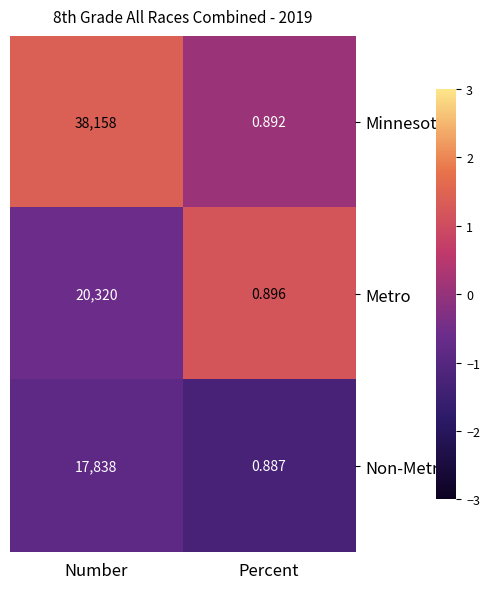

Which label corresponds to the largest value in the chart?

Number